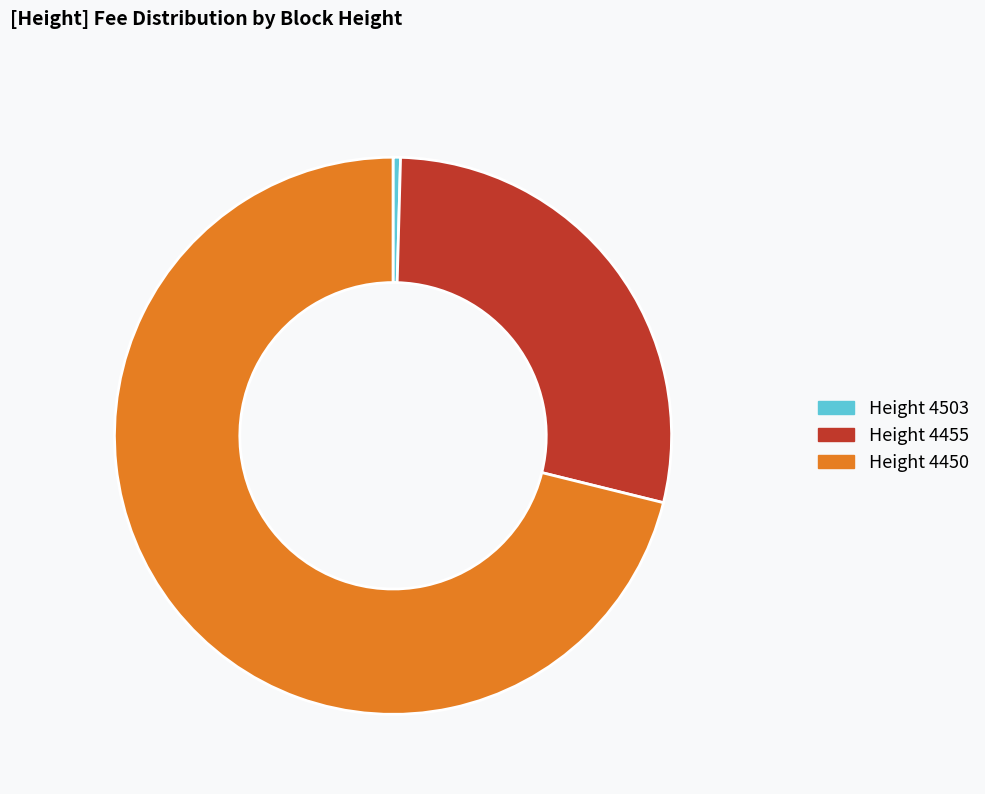

How many slices are in this pie chart?

3